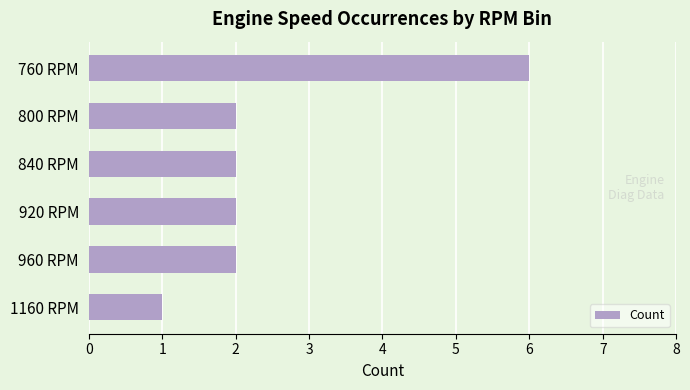

Is it true that the value at 800 RPM is 2?

True